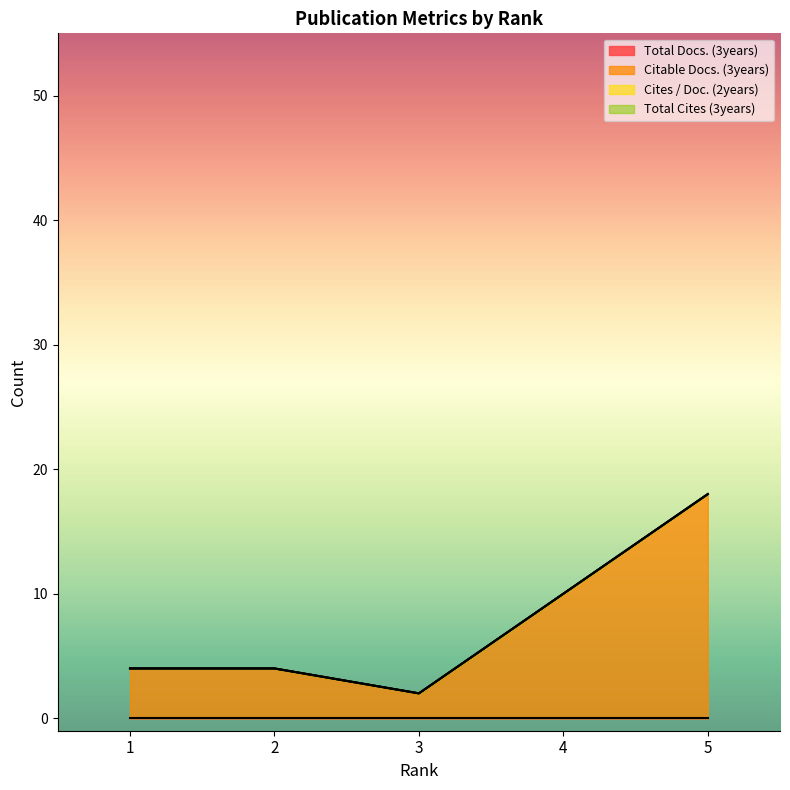

Which series has the widest spread of values?

Citable Docs. (3years)